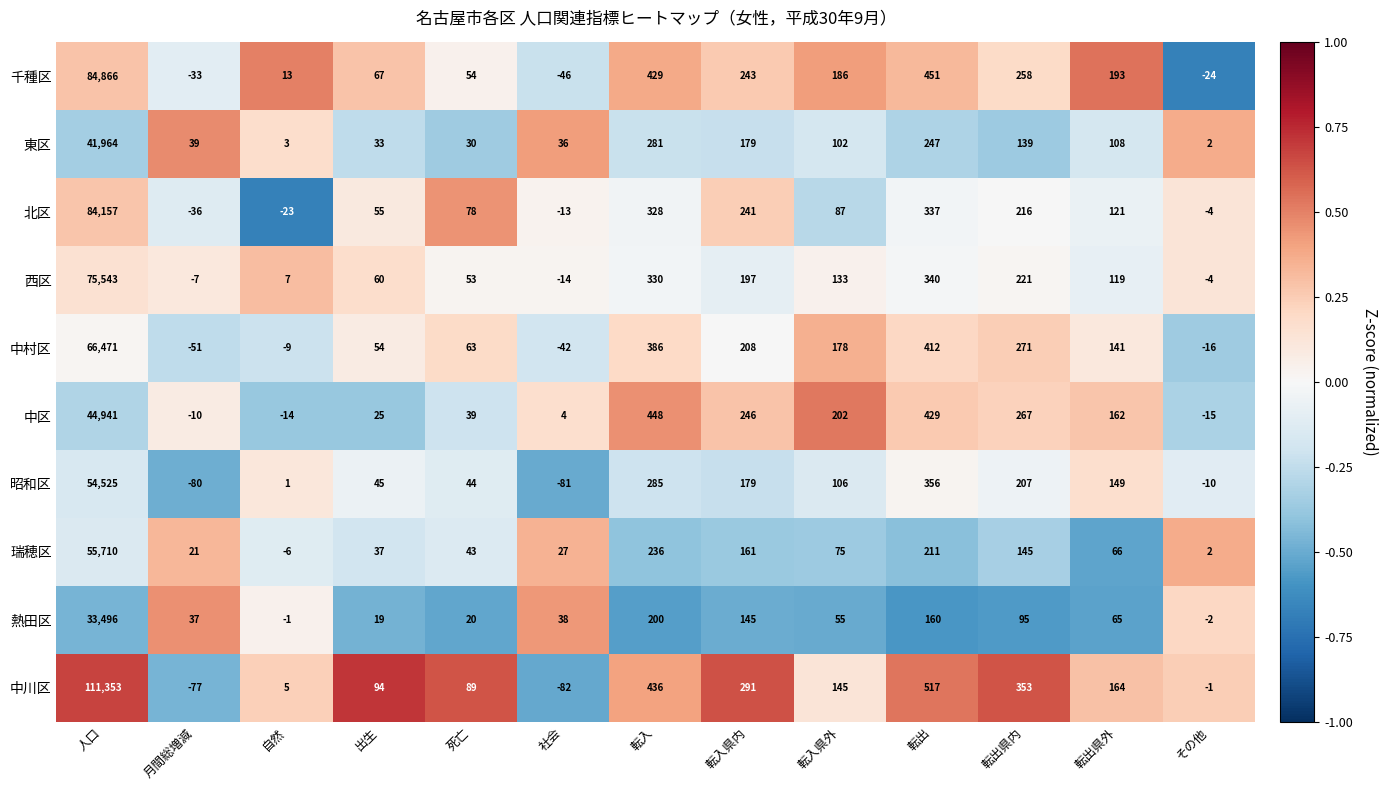

Rank the categories by 瑞穂区 value from lowest to highest.

自然, その他, 月間総増減, 社会, 出生, 死亡, 転出県外, 転入県外, 転出県内, 転入県内, 転出, 転入, 人口